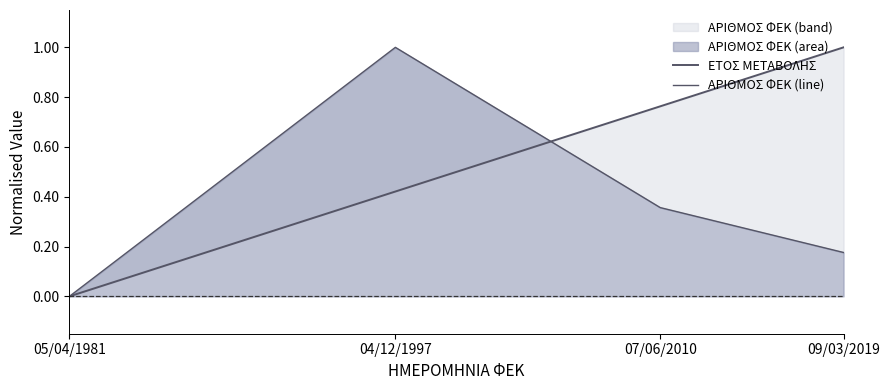

The value of ΕΤΟΣ ΜΕΤΑΒΟΛΗΣ at 04/12/1997 is 0.4. True or false?

True